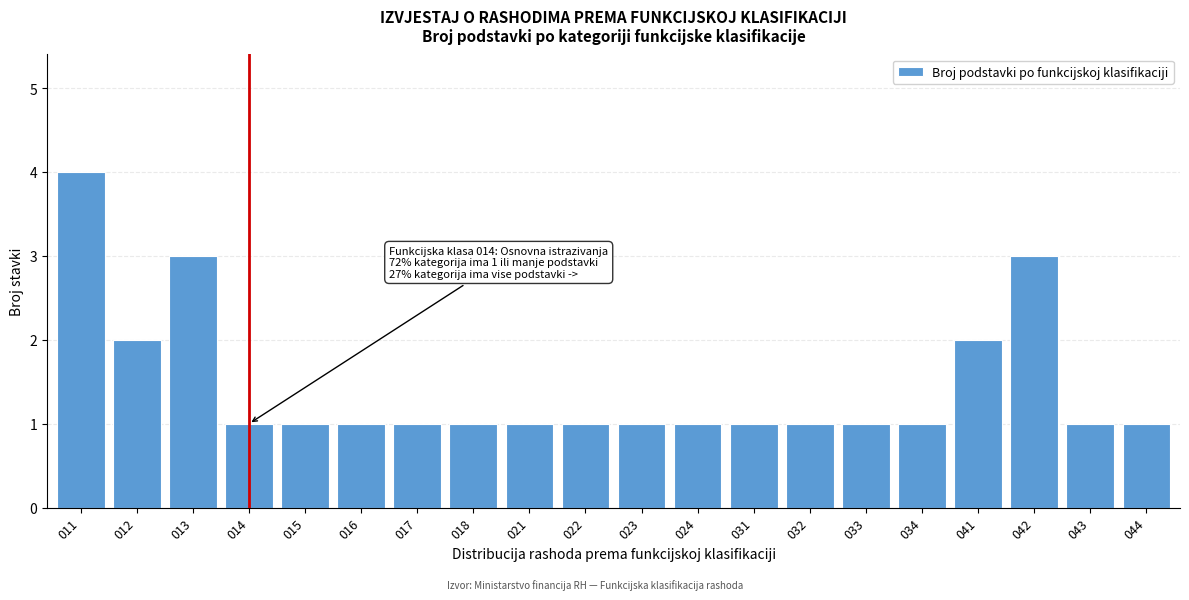

Reading right to left, transcribe all the data shown in this chart.

044=1	043=1	042=3	041=2	034=1	033=1	032=1	031=1	024=1	023=1	022=1	021=1	018=1	017=1	016=1	015=1	014=1	013=3	012=2	011=4